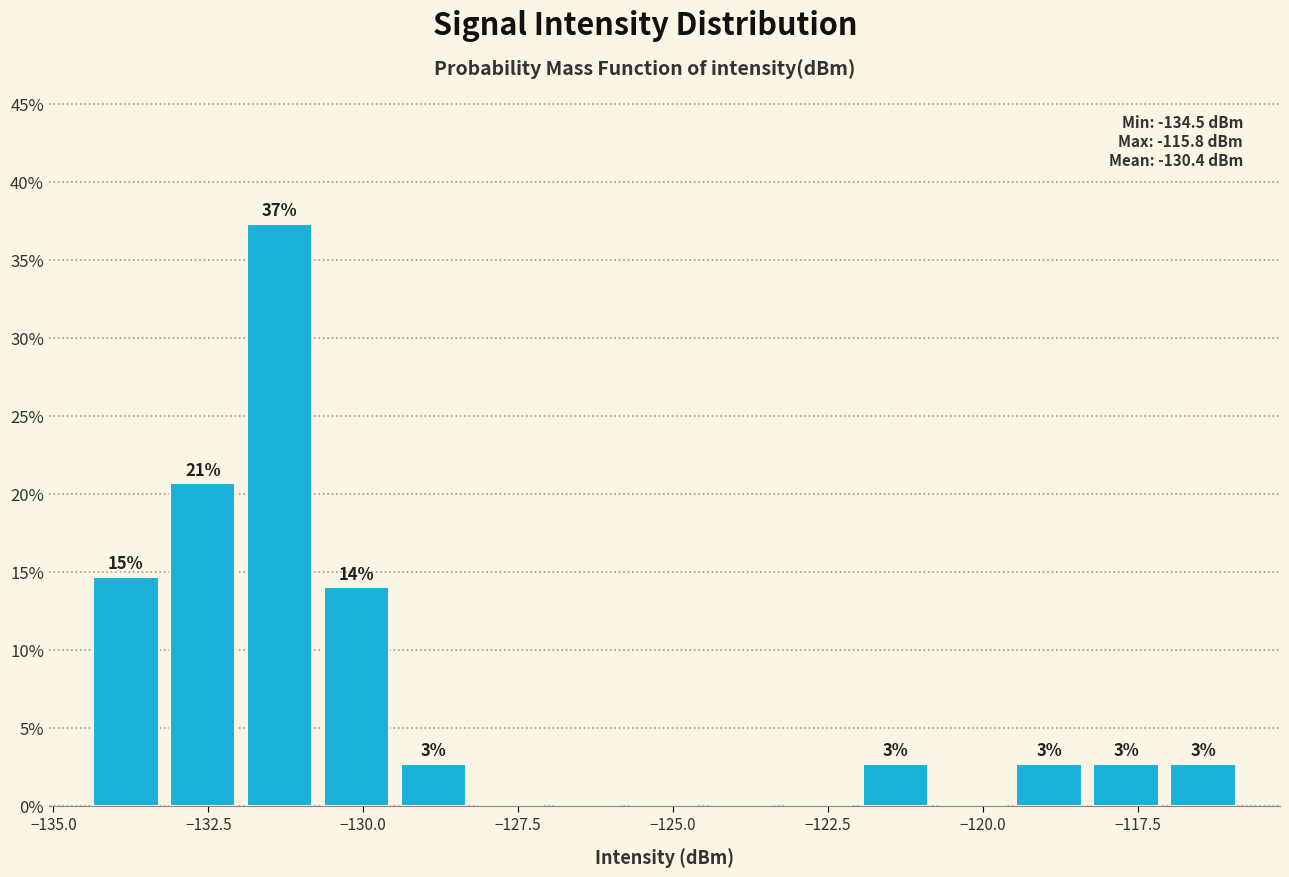

Around what value on the x-axis is the tallest bar? Give the approximate position of its centre, as read against the axis.

-131.5